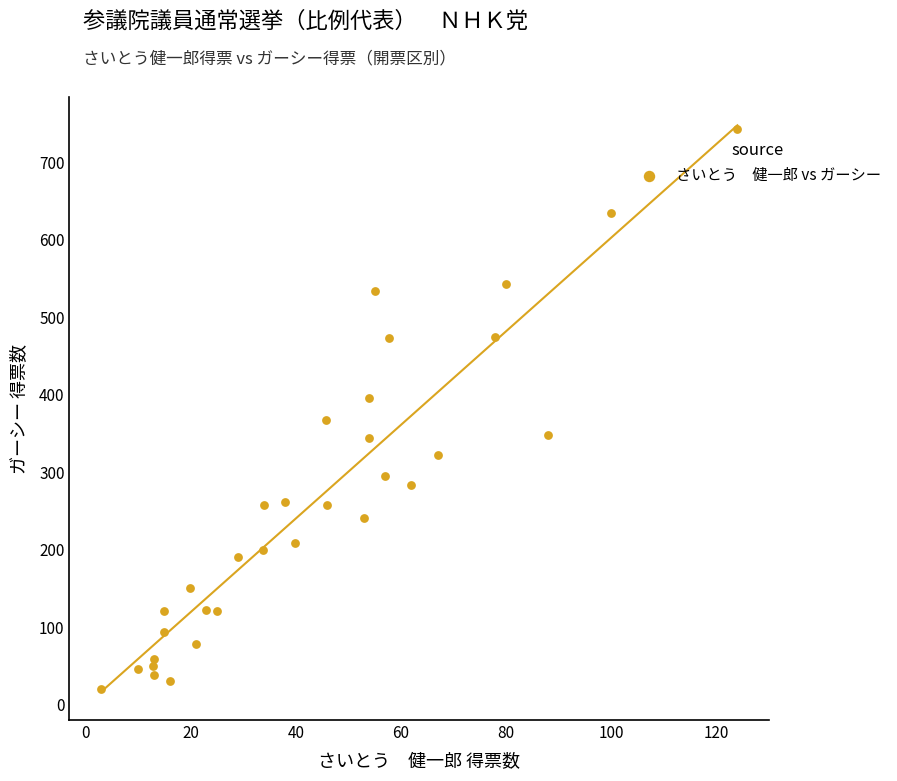

What is the range of Y values (max minus min)?

723